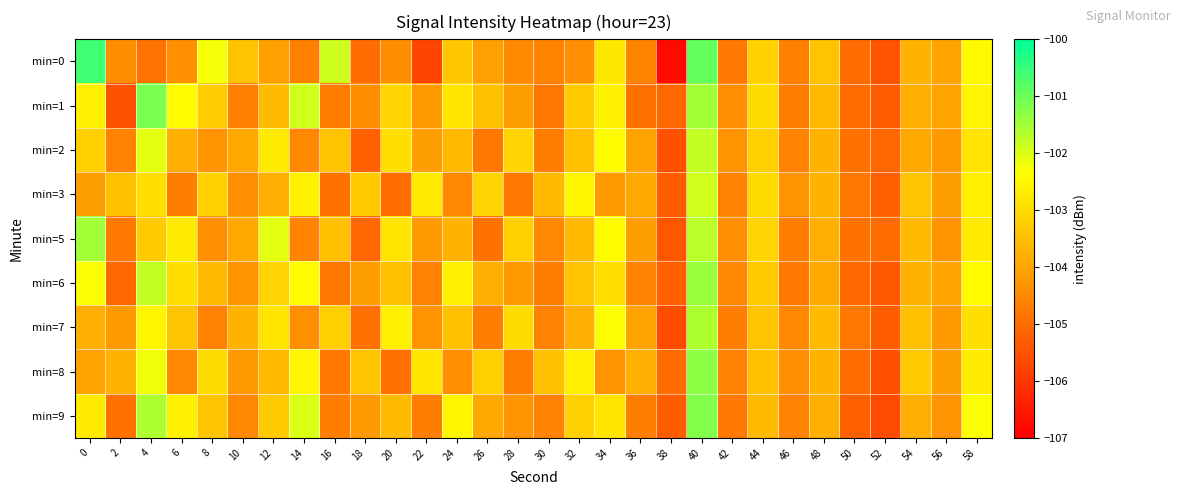

Rank the series by their maximum value, from lowest to highest.

min=3, min=2, min=7, min=5, min=6, min=8, min=9, min=1, min=0